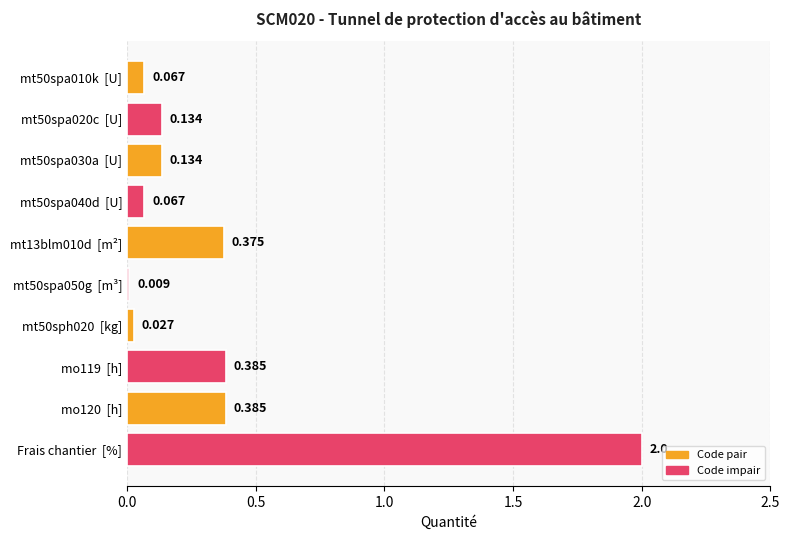

Which label corresponds to the largest value in the chart?

Frais chantier  [%]